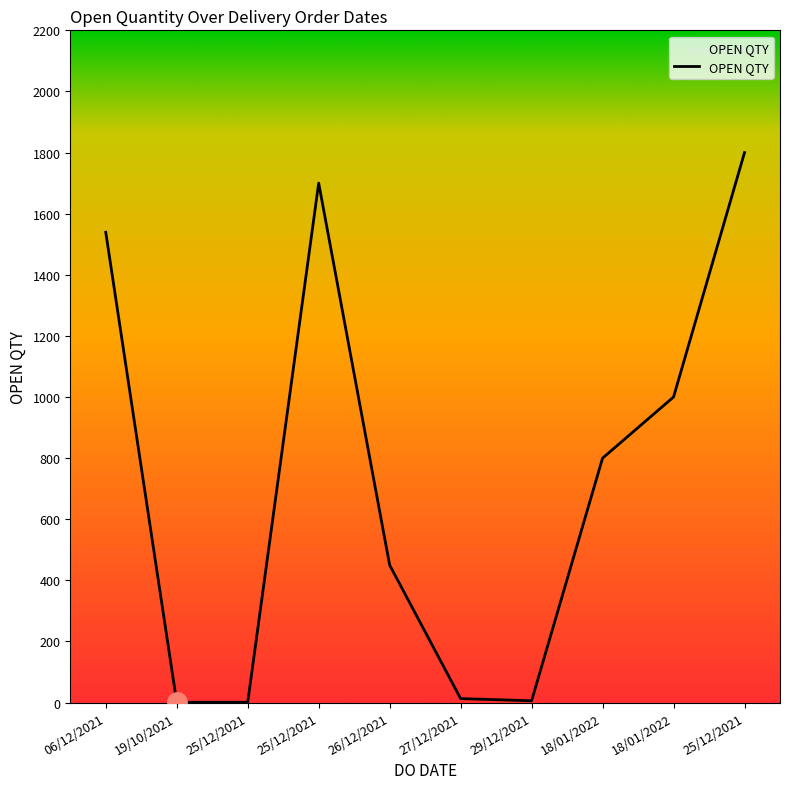

How many values are below 800?

5